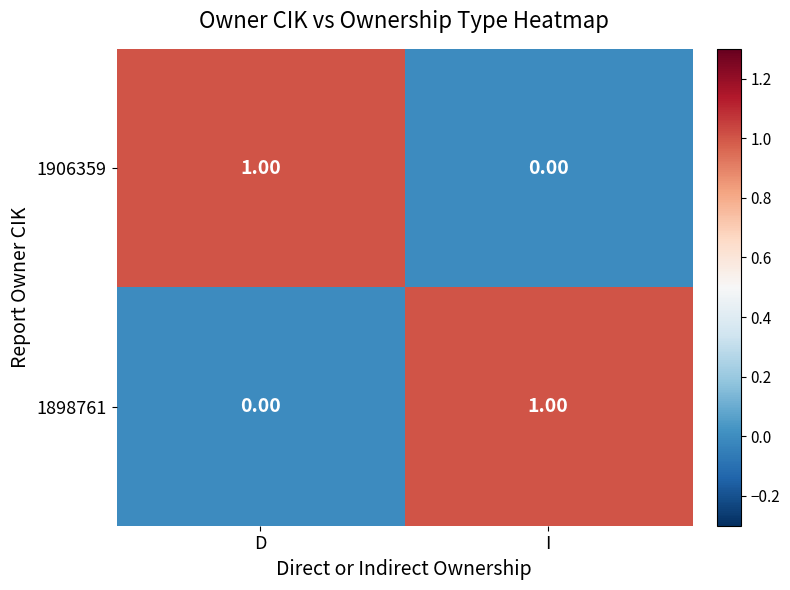

Which category has the highest value in the 1906359 series?

D